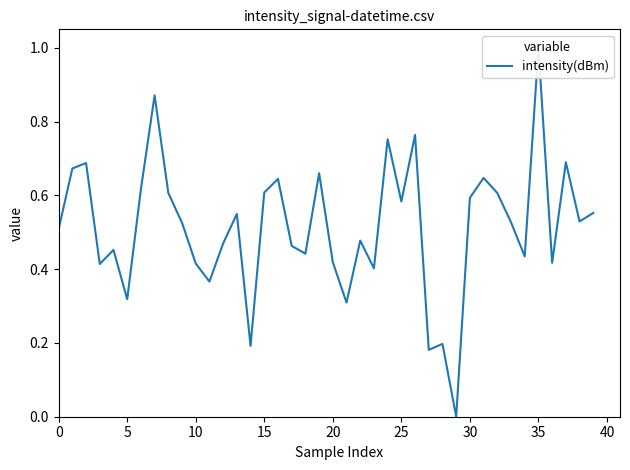

Reading left to right, extract all data points from this chart.

0.5	0.7	0.7	0.4	0.5	0.3	0.6	0.9	0.6	0.5	0.4	0.4	0.5	0.5	0.2	0.6	0.6	0.5	0.4	0.7	0.4	0.3	0.5	0.4	0.8	0.6	0.8	0.2	0.2	0.0	0.6	0.6	0.6	0.5	0.4	1.0	0.4	0.7	0.5	0.6